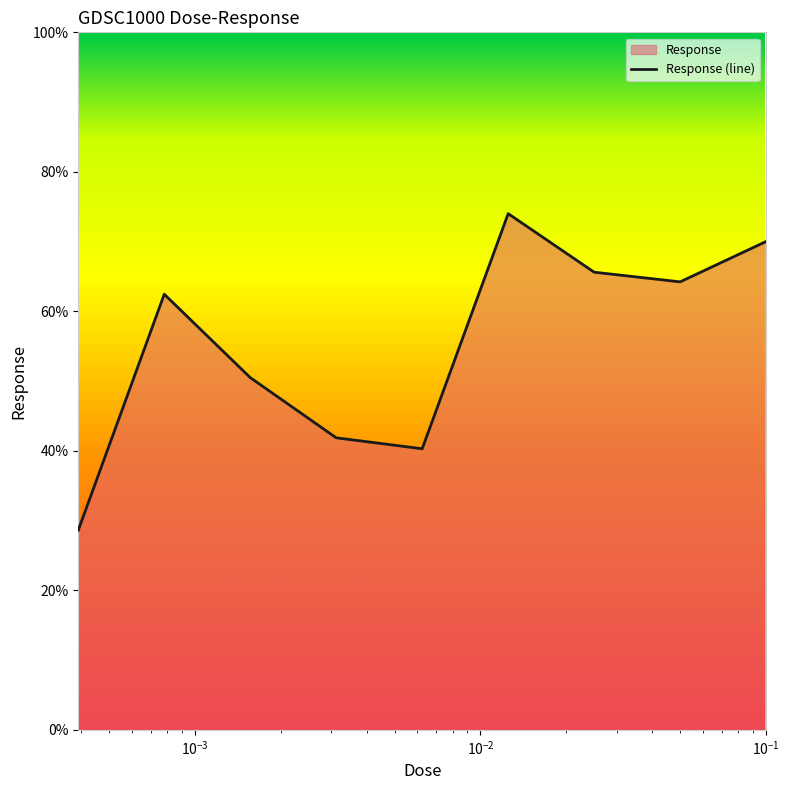

How many interior local peaks (higher than both neighbors) does the data have?

2